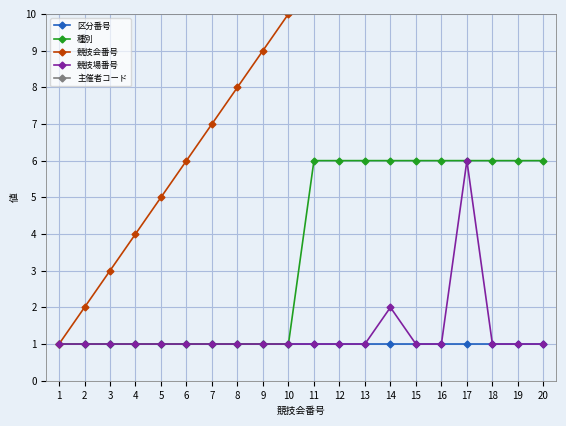

True or false: 競技場番号 and 主催者コード cross at least once.

False